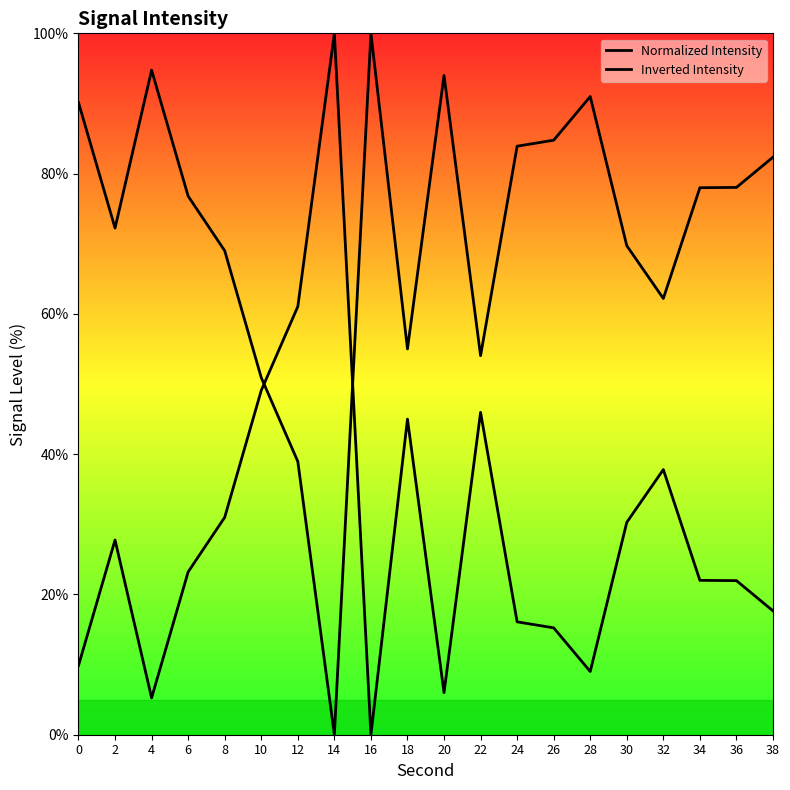

Rank the categories by Normalized Intensity value from lowest to highest.

14, 12, 10, 22, 18, 32, 8, 30, 2, 6, 34, 36, 38, 24, 26, 0, 28, 20, 4, 16